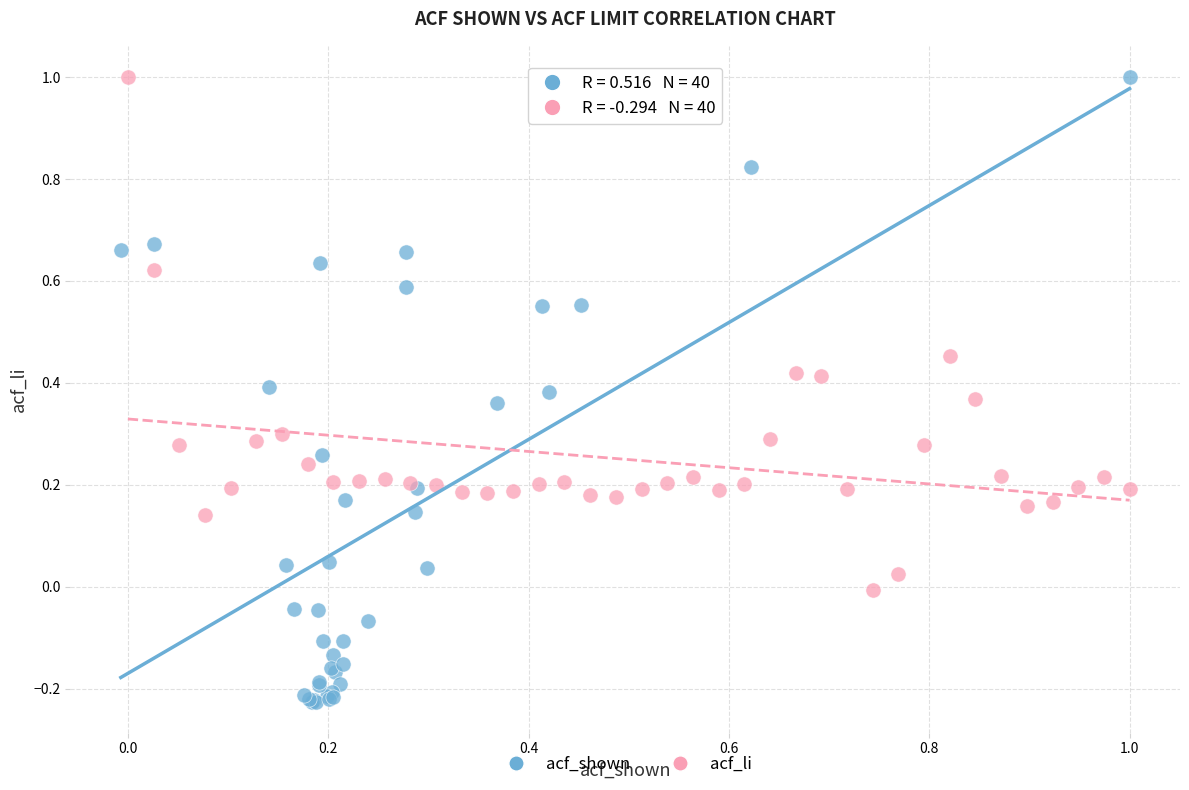

What are all the series names shown in the legend?

acf_shown, acf_li